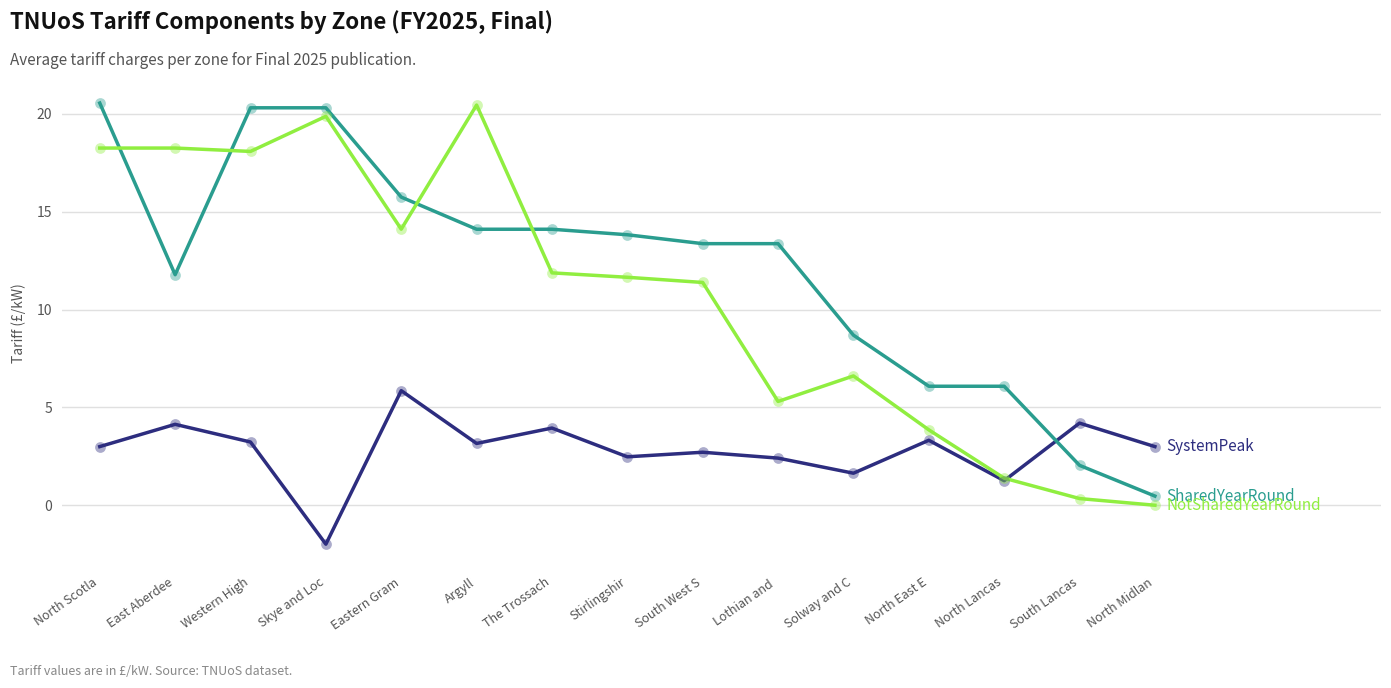

What is the minimum value shown in the chart?

-2.0